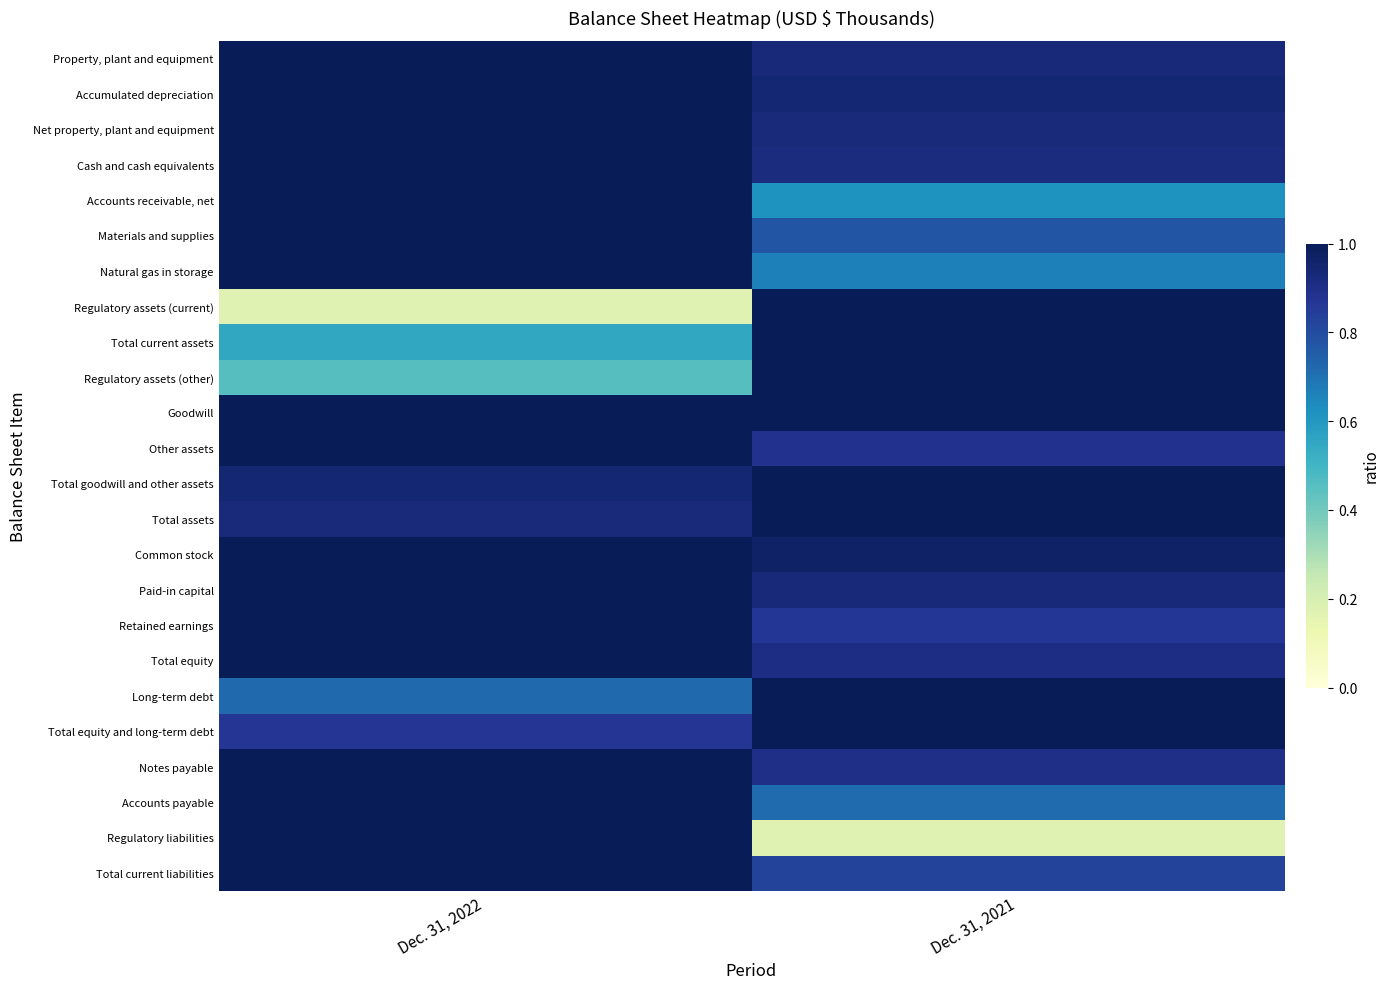

List the series in order of their peak value, highest first.

Property, plant and equipment, Accumulated depreciation, Net property, plant and equipment, Cash and cash equivalents, Accounts receivable, net, Materials and supplies, Natural gas in storage, Regulatory assets (current), Total current assets, Regulatory assets (other), Goodwill, Other assets, Total goodwill and other assets, Total assets, Common stock, Paid-in capital, Retained earnings, Total equity, Long-term debt, Total equity and long-term debt, Notes payable, Accounts payable, Regulatory liabilities, Total current liabilities